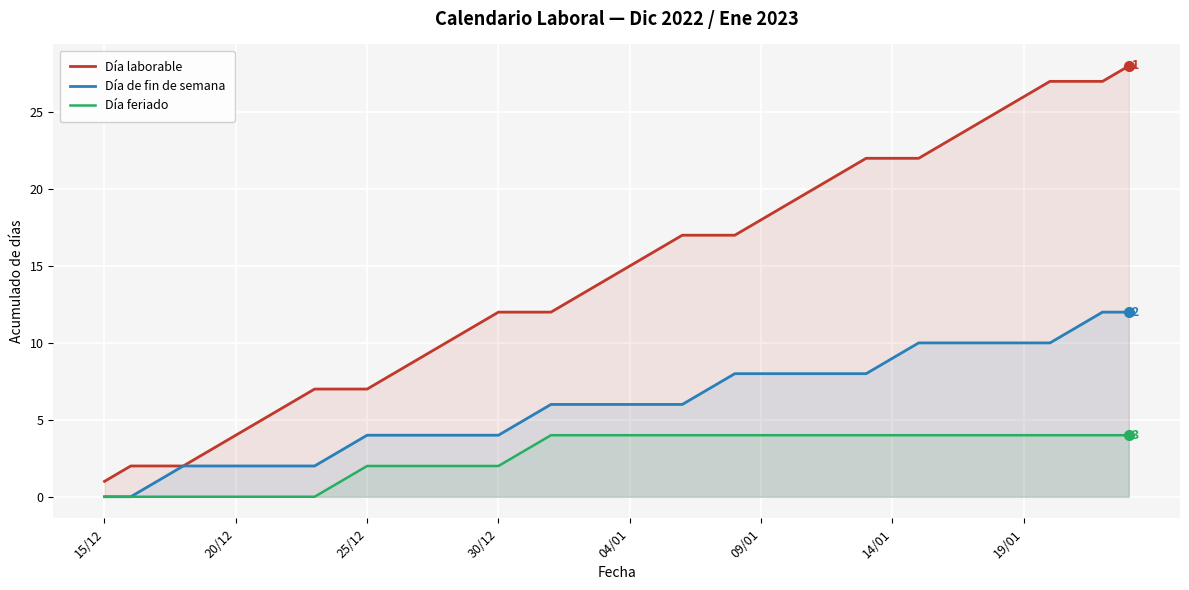

True or false: Día laborable and Día feriado intersect in this chart.

False